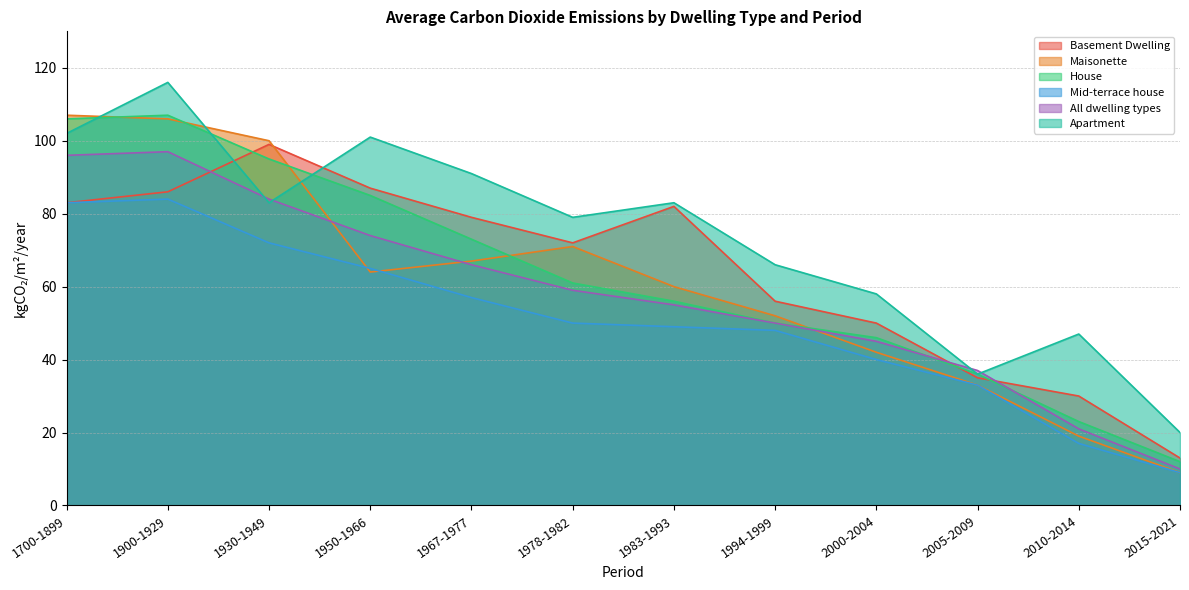

How many data points in Mid-terrace house are less than 50?

6